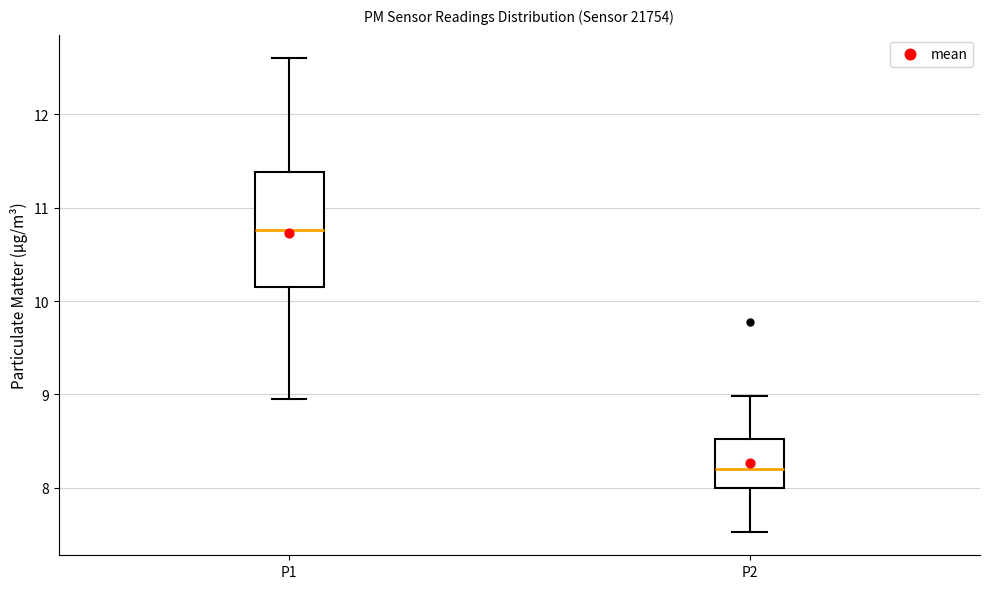

Where is the upper edge of the box for P2 on the y-axis? The values are not printed on the chart, so give them approximately, as read against the axis.

8.5